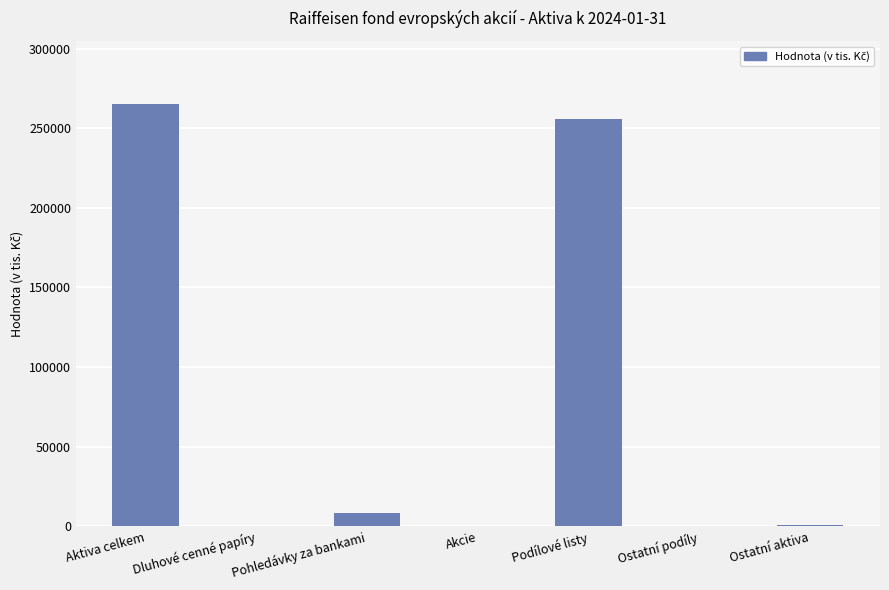

What is the change in value from Aktiva celkem to Akcie?

-265158